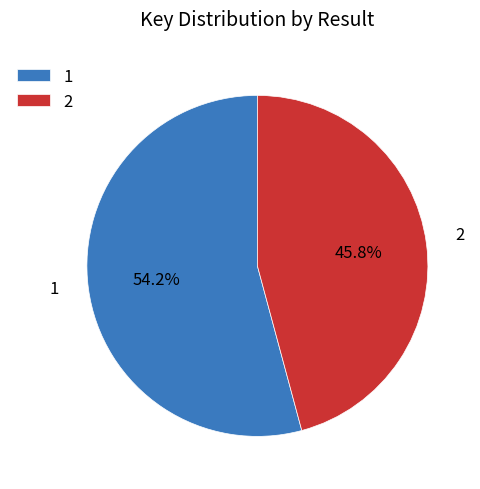

To the nearest percent, what is the difference between the 1 and 2 slice percentages?

8%